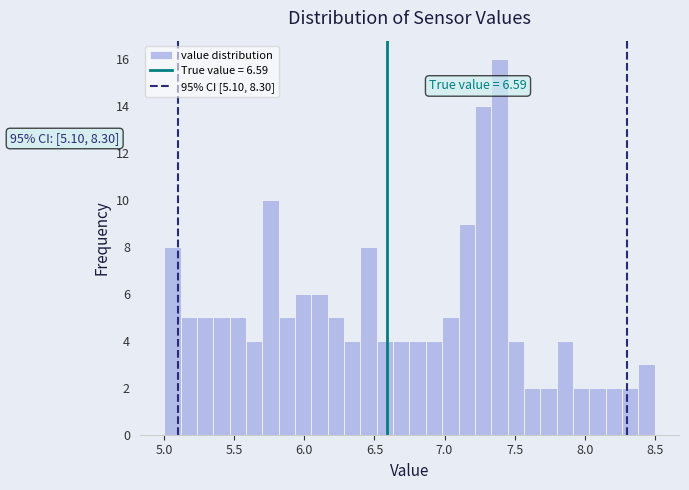

Read against the x-axis, roughly where is the centre of the tallest bar?

7.40